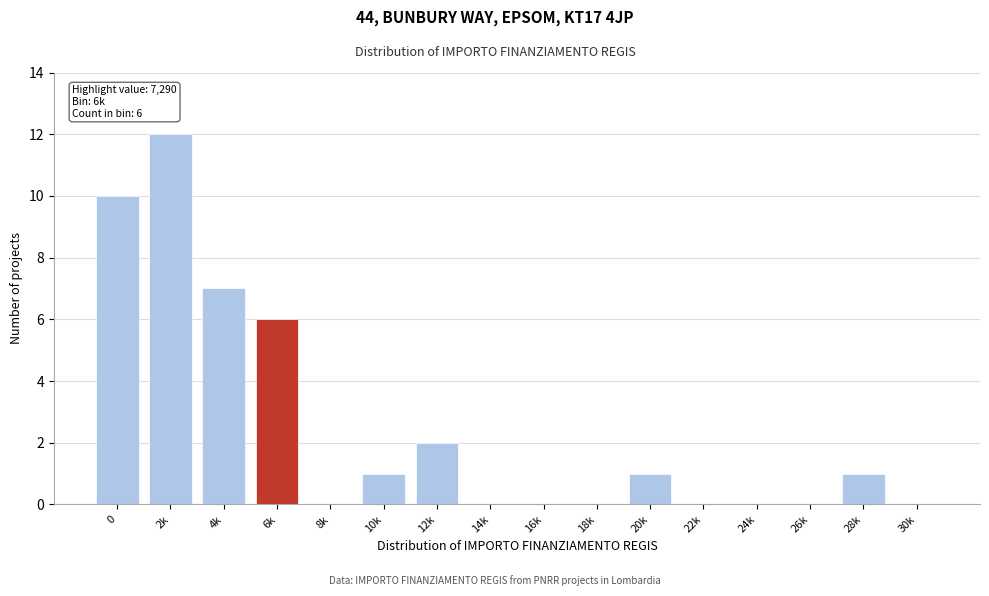

Reading right to left, transcribe all the data shown in this chart.

30k=0	28k=1	26k=0	24k=0	22k=0	20k=1	18k=0	16k=0	14k=0	12k=2	10k=1	8k=0	6k=6	4k=7	2k=12	0=10